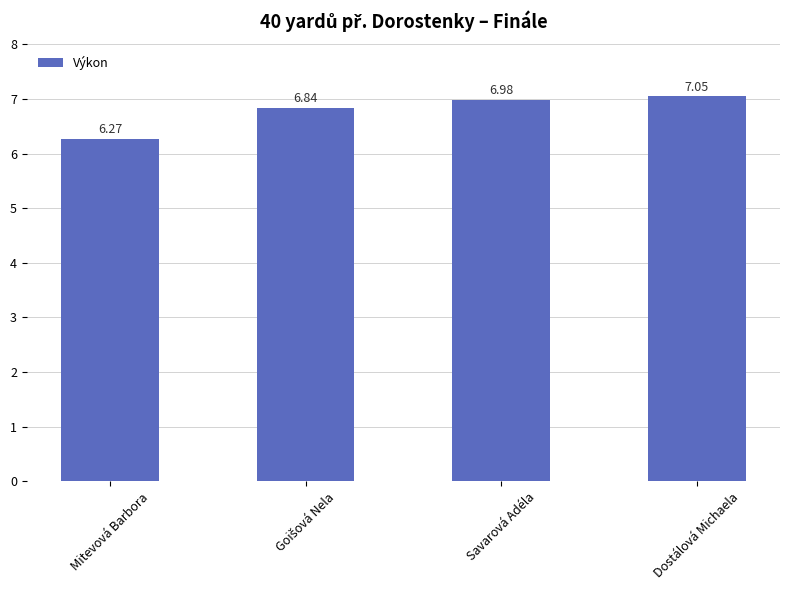

What is the label of the 1st bar from the left?

Mitevová Barbora